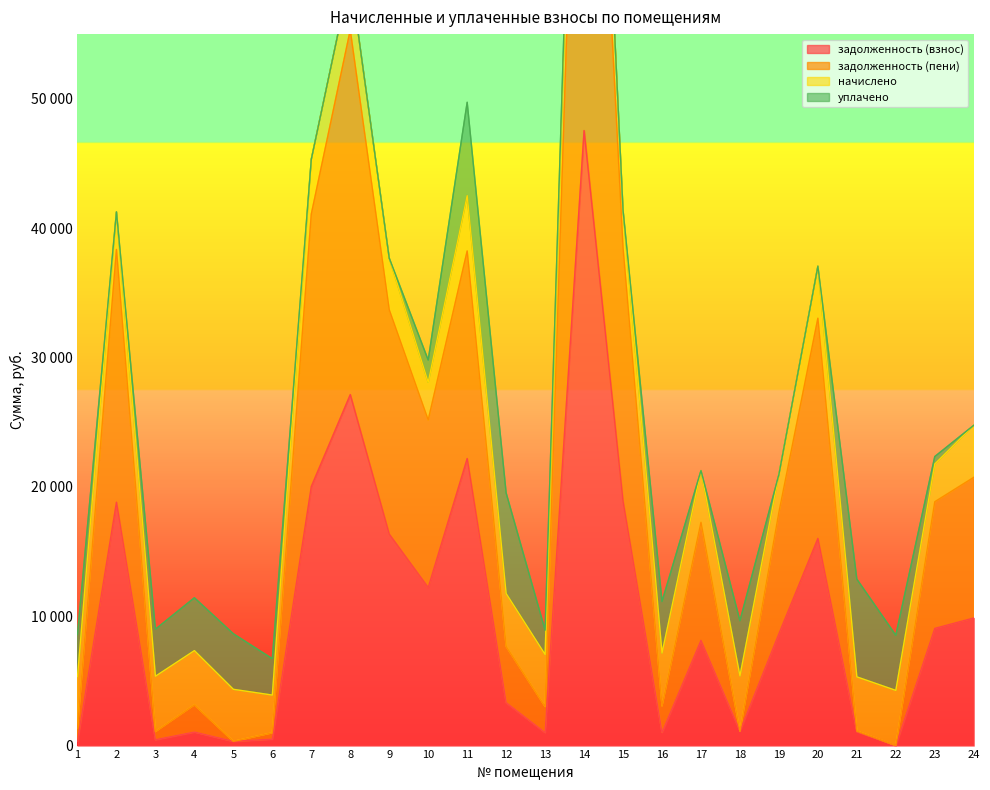

At which category does задолженность (пени) reach its first local peak?

2